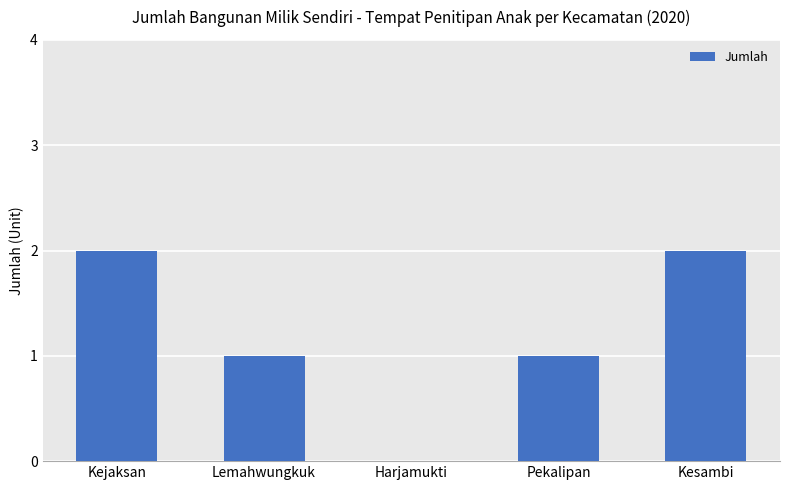

What is the difference between the values at Harjamukti and Kejaksan?

2